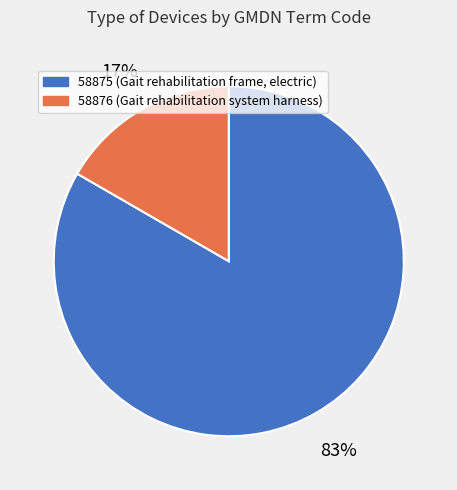

Is there a majority slice in this chart?

Yes